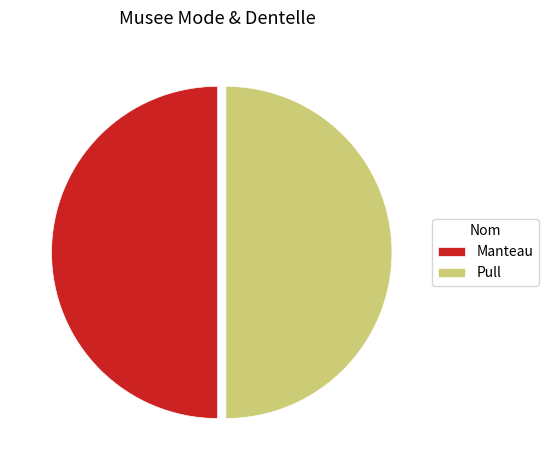

True or false: Pull accounts for 50% of the total.

True